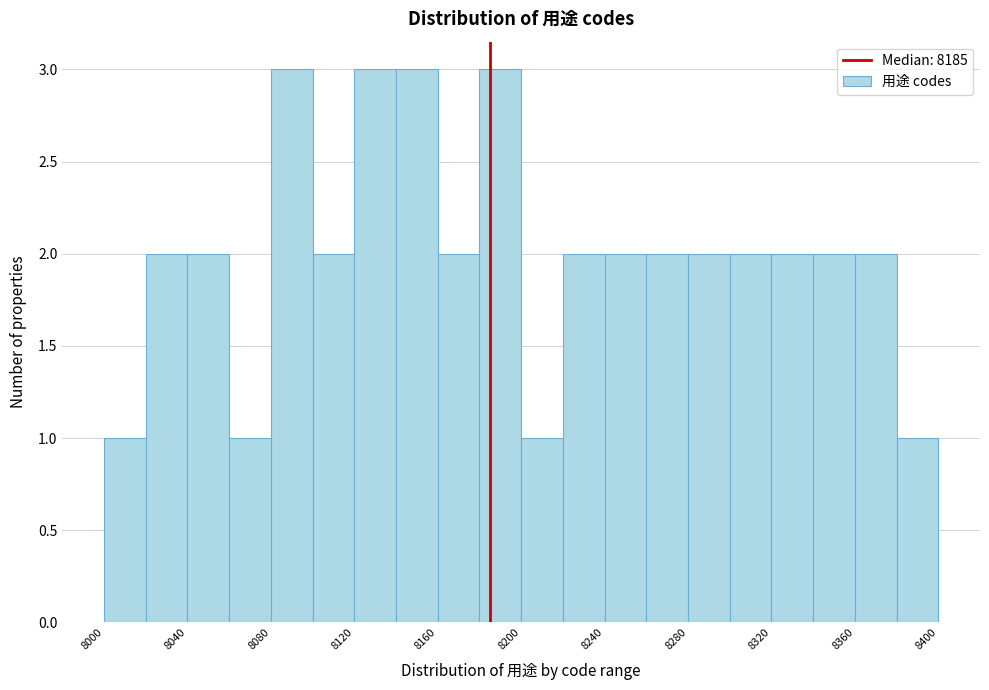

Reading left to right, transcribe this chart: for each bar, give the range it covers on the x-axis and its height. The values are not printed on the chart, so give them approximately, as read against the axis.

8000 to 8020: 1
8020 to 8040: 2
8040 to 8060: 2
8060 to 8080: 1
8080 to 8100: 3
8100 to 8120: 2
8120 to 8140: 3
8140 to 8160: 3
8160 to 8180: 2
8180 to 8200: 3
8200 to 8220: 1
8220 to 8240: 2
8240 to 8260: 2
8260 to 8280: 2
8280 to 8300: 2
8300 to 8320: 2
8320 to 8340: 2
8340 to 8360: 2
8360 to 8380: 2
8380 to 8400: 1